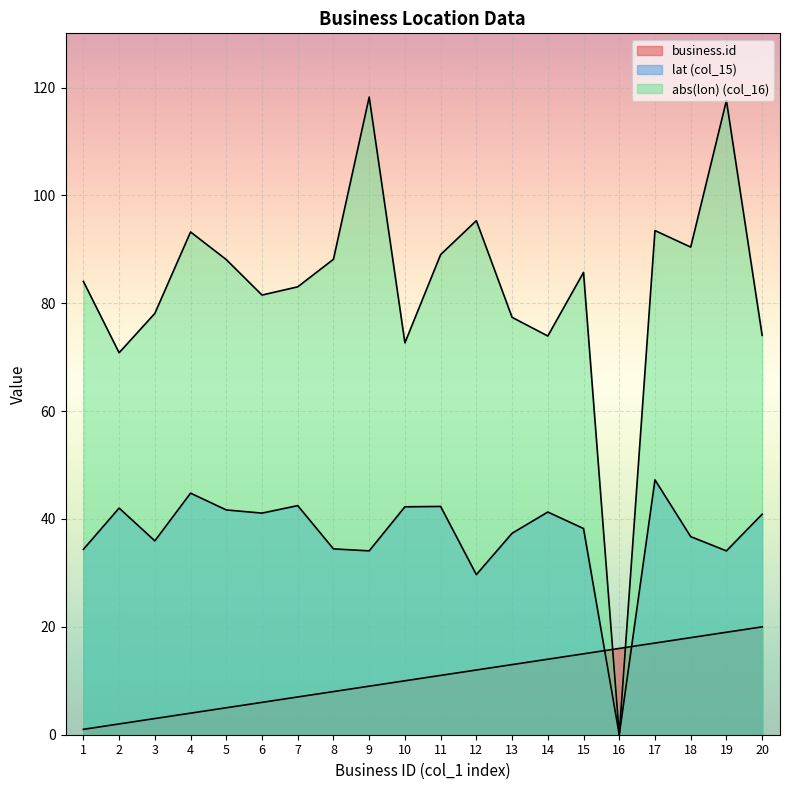

After their last crossing, which series has the higher values: business_id or lat?

lat